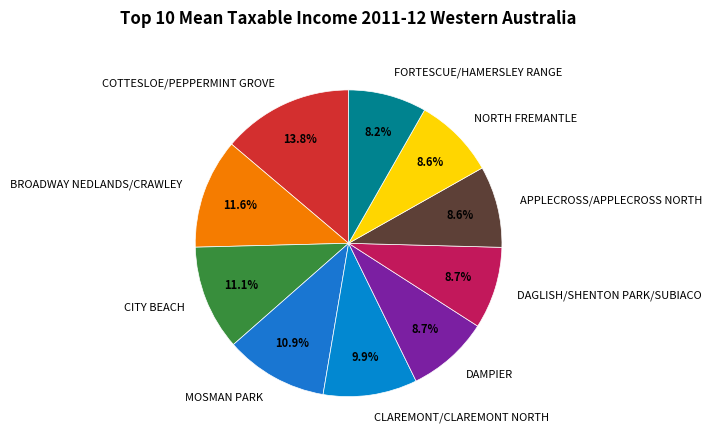

To the nearest percent, what portion does FORTESCUE/HAMERSLEY RANGE represent?

8%